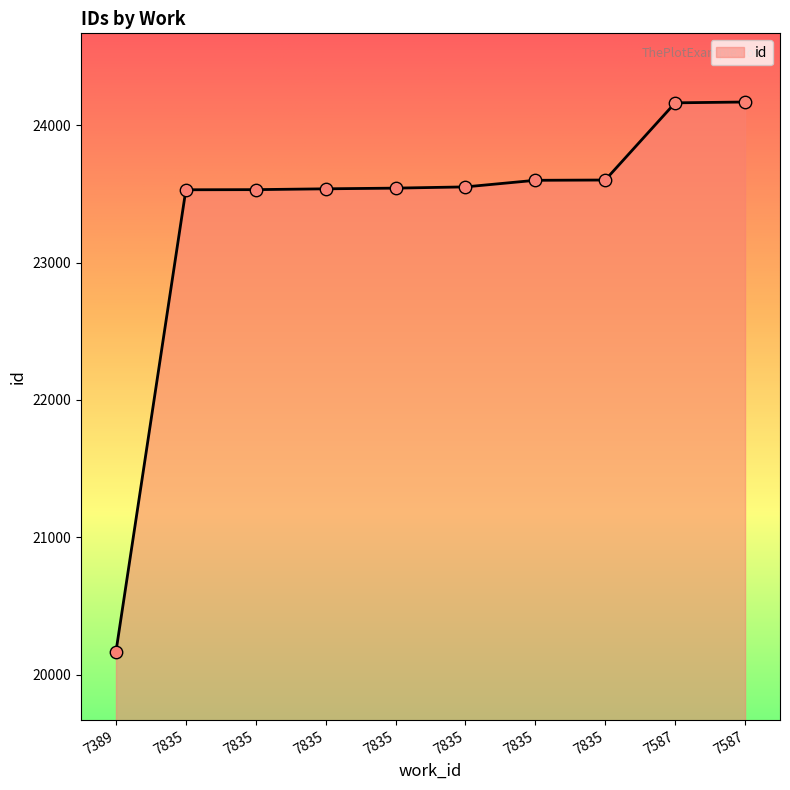

Approximately how many times larger is the value at 7835 compared to 7835?

1.0